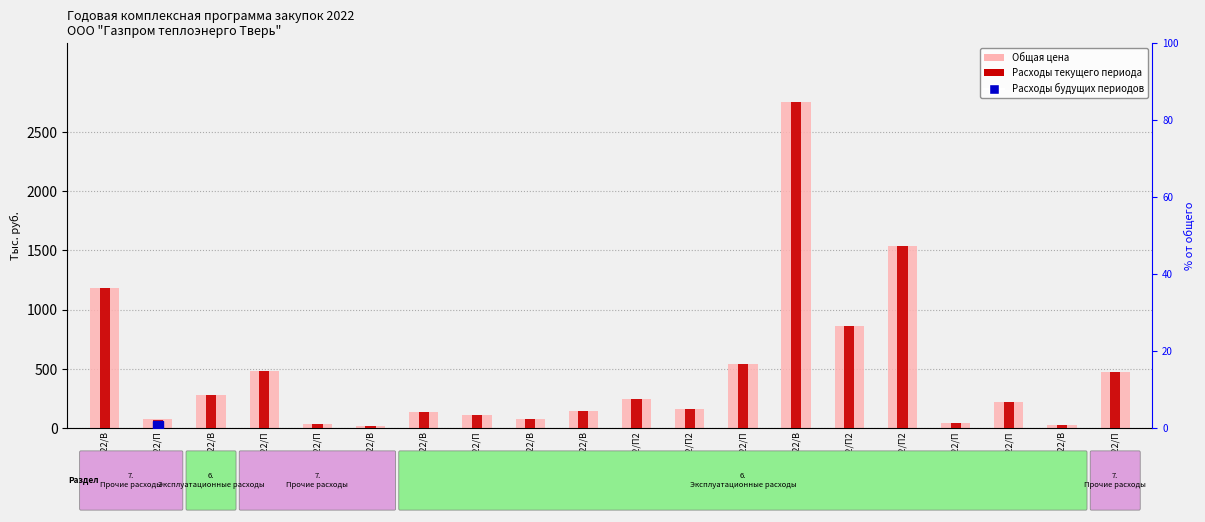

What is the label of the 9th bar from the right?

12/69/2022/П2